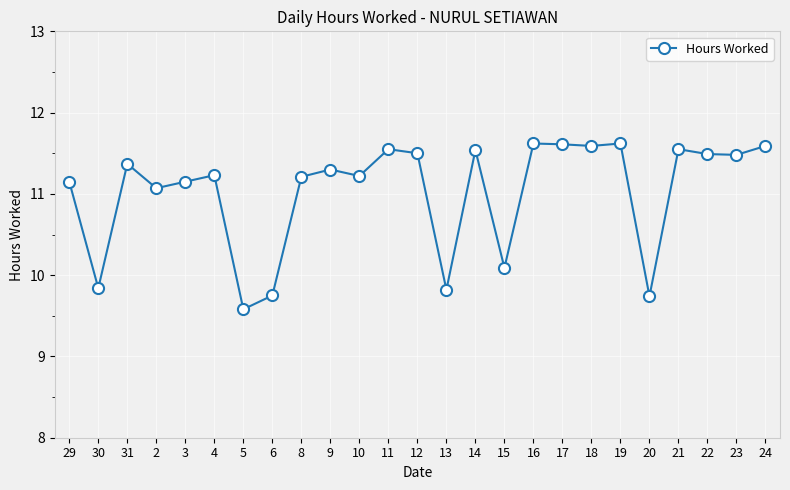

What is the smallest value displayed?

9.6